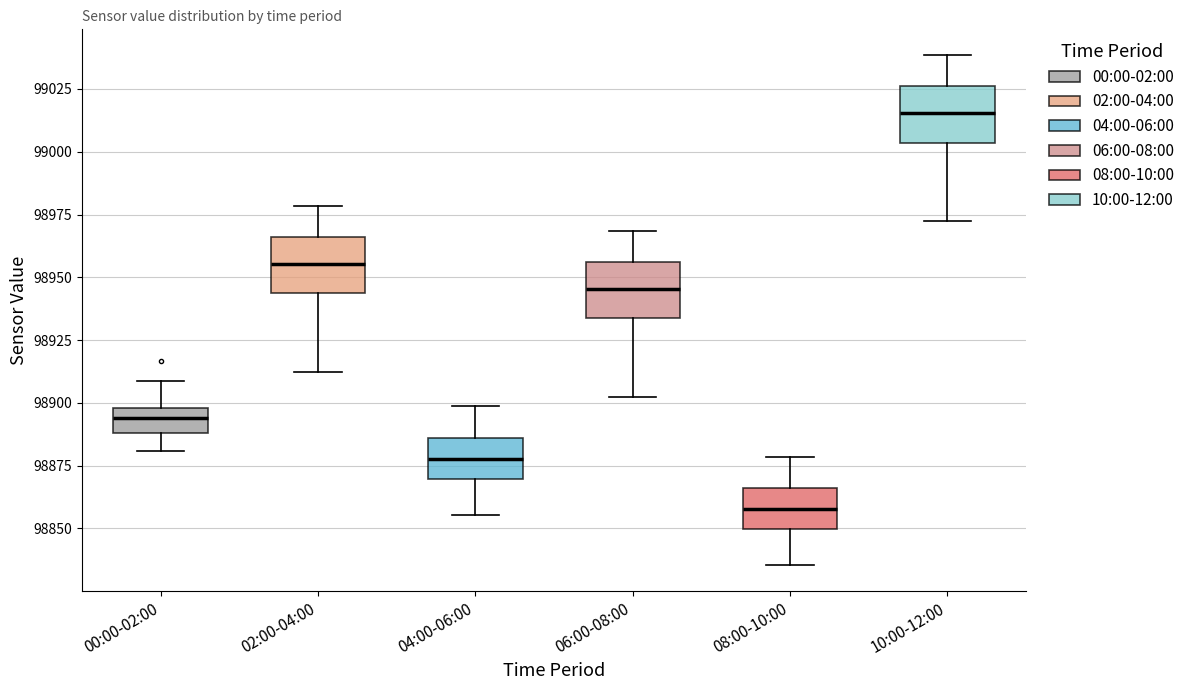

Reading left to right, read every box against the y-axis: the position of its median line, the range the box covers, and the ends of its whiskers. The values are not printed on the chart, so give them approximately, as read against the axis.

00:00-02:00: median 98895, box 98890 to 98900, whiskers 98880 to 98910
02:00-04:00: median 98955, box 98945 to 98965, whiskers 98910 to 98980
04:00-06:00: median 98880, box 98870 to 98885, whiskers 98855 to 98900
06:00-08:00: median 98945, box 98935 to 98955, whiskers 98900 to 98970
08:00-10:00: median 98860, box 98850 to 98865, whiskers 98835 to 98880
10:00-12:00: median 99015, box 99005 to 99025, whiskers 98970 to 99040